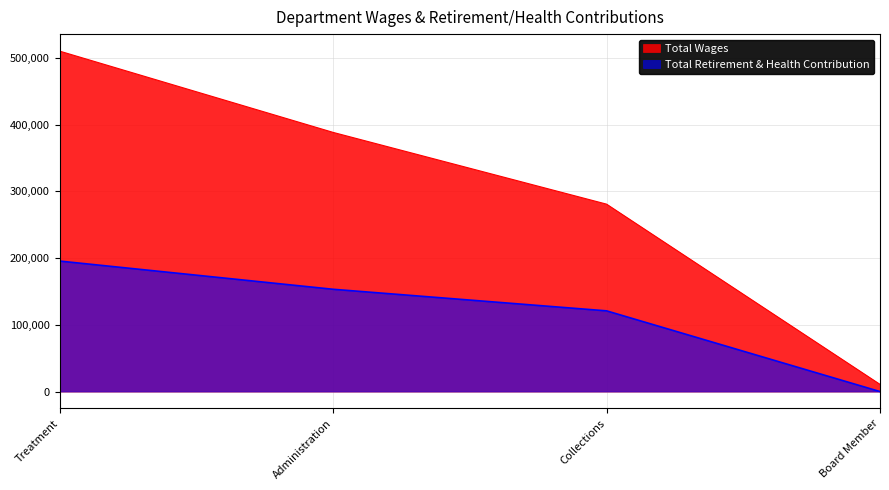

Which series has the largest total across all categories?

Total Wages